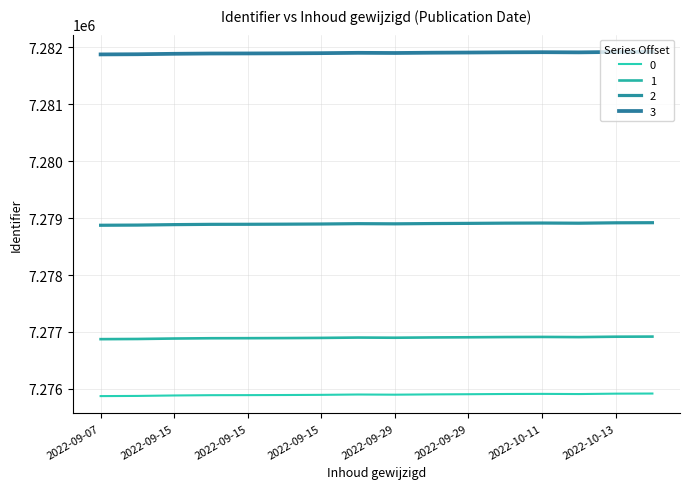

Does the chart display data point markers on the line(s)?

No